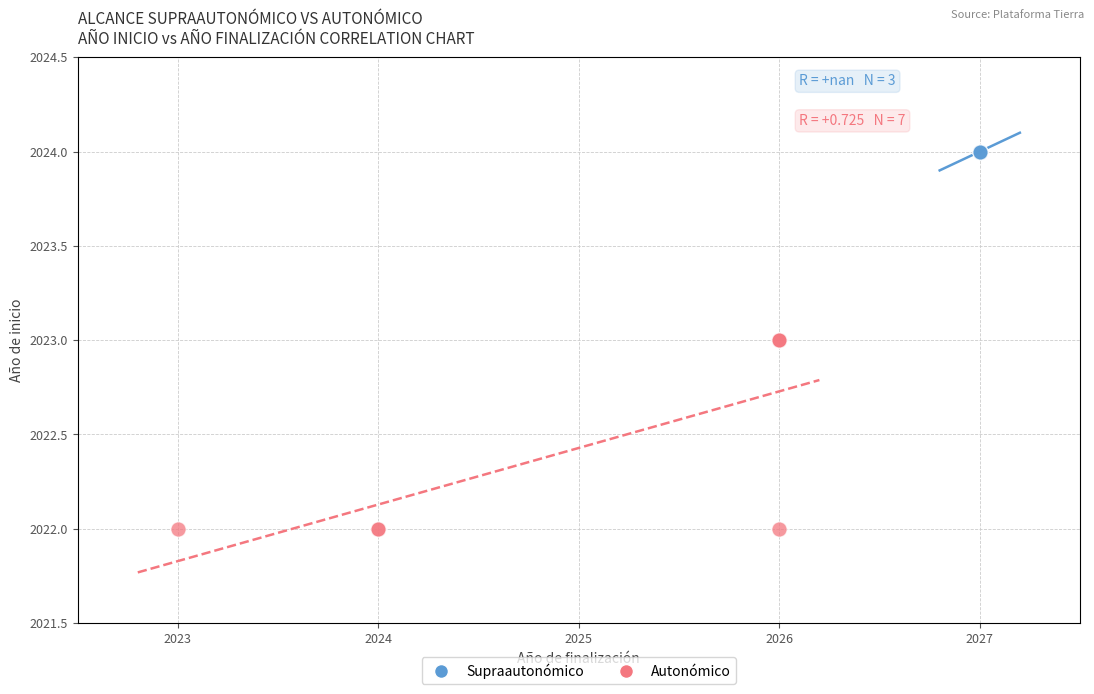

Which series contains the lowest Y value?

Autonómico